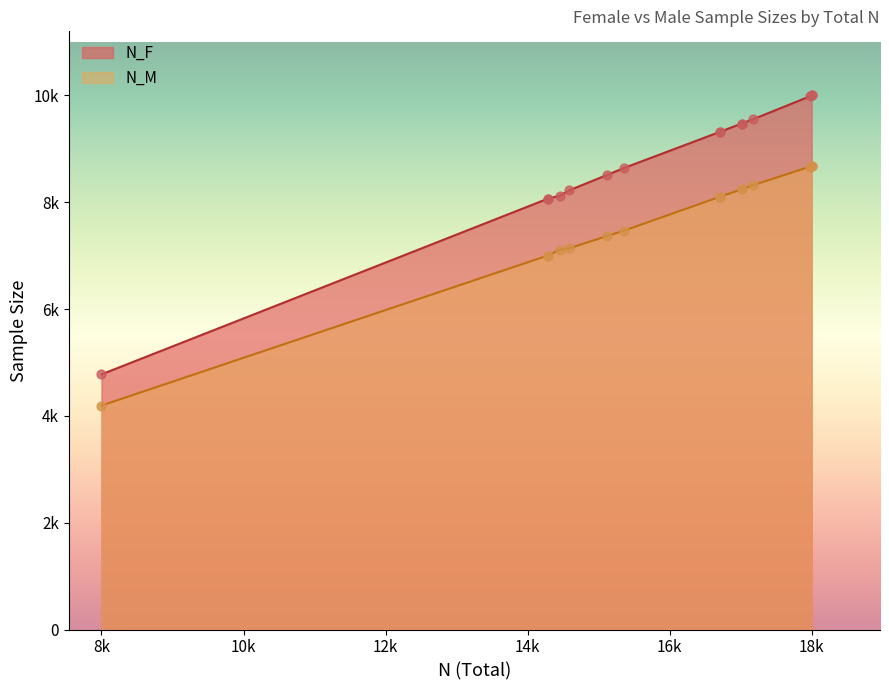

Which series has the widest spread of Y values?

N_F